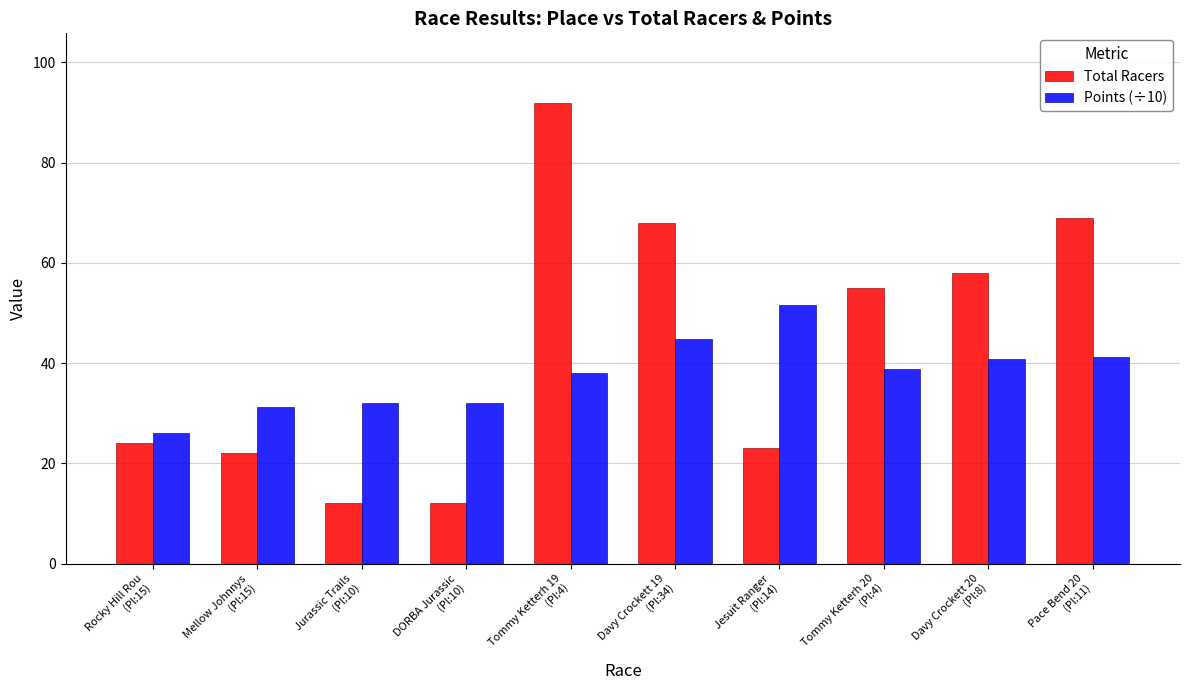

List the series in order of their peak value, highest first.

Total Racers, Points (÷10)